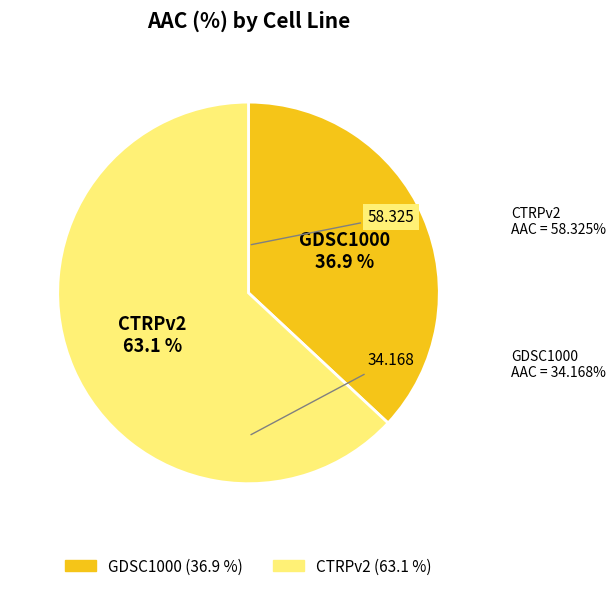

Which slice is the smallest?

GDSC1000